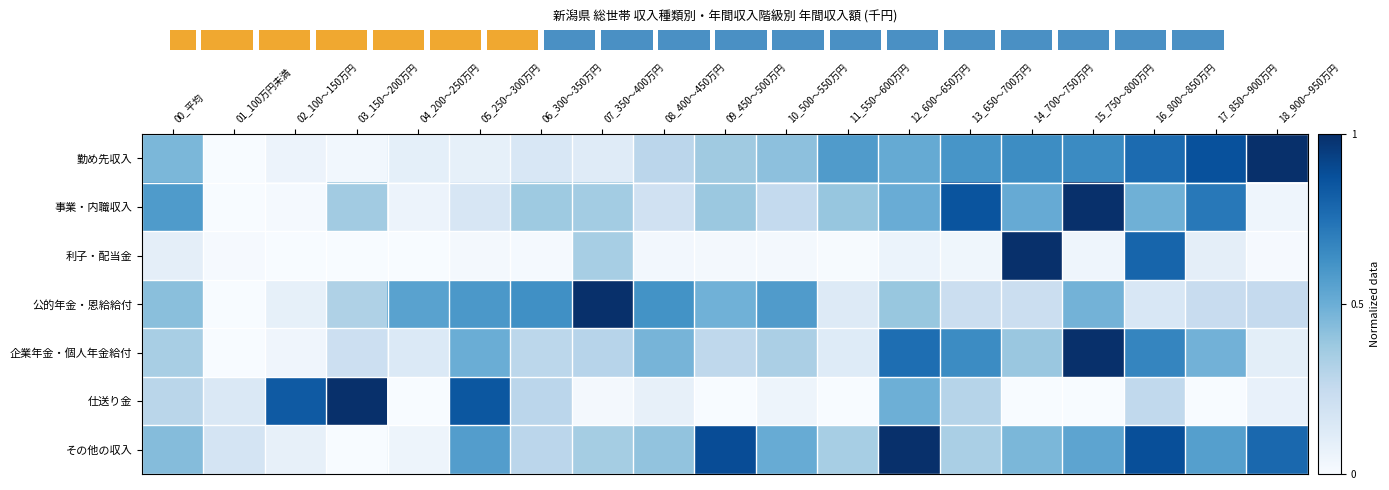

Count the number of categories in the chart.

19